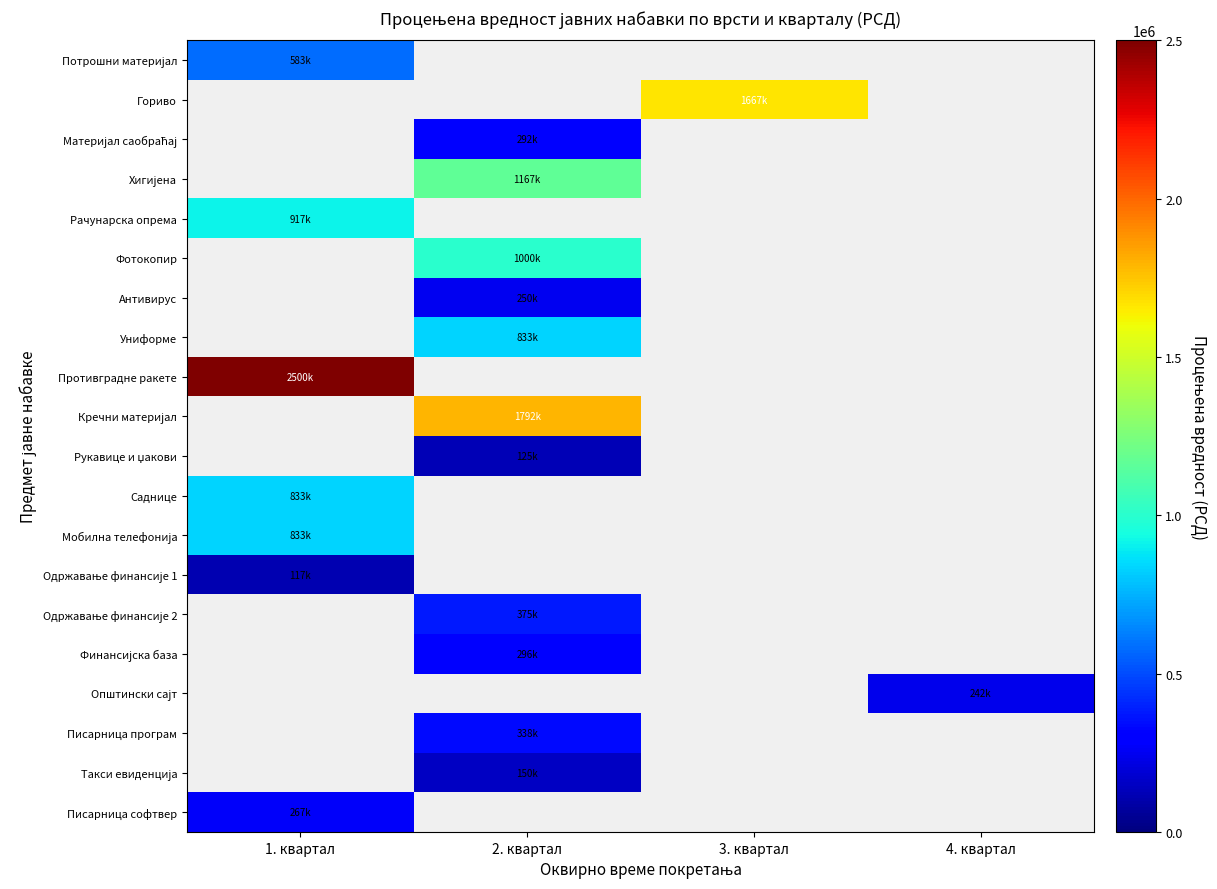

List the labels in order of Рачунарска опрема value, largest first.

1. квартал, 2. квартал, 3. квартал, 4. квартал